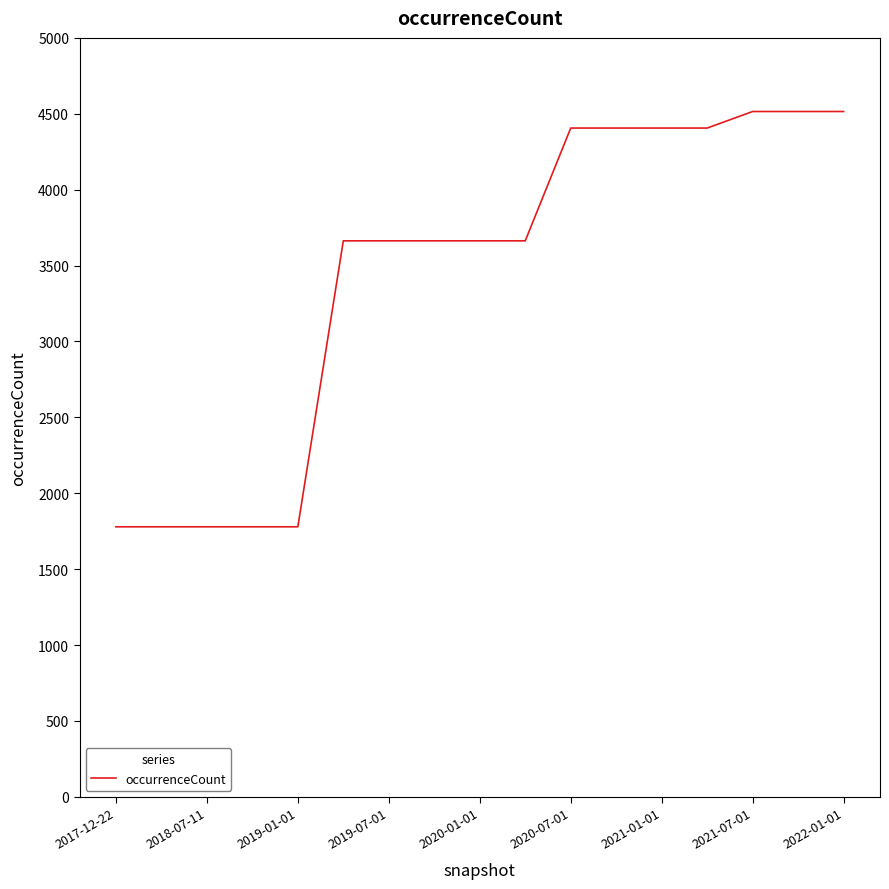

How many lines are shown in the chart?

1